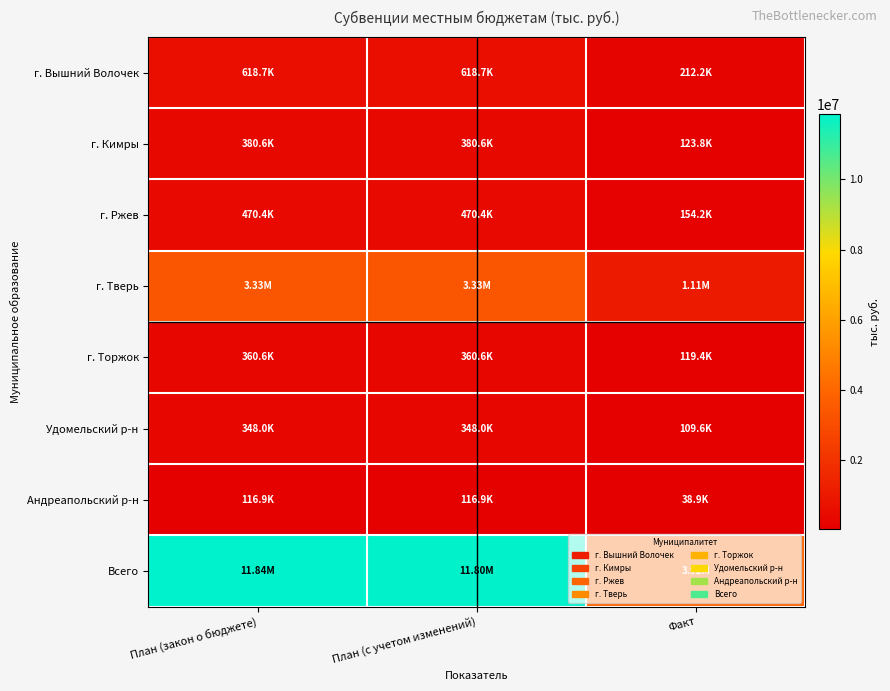

Reading right to left, extract all data points from this chart.

г. Вышний Волочек: Факт=212210.4	План (с учетом изменений)=618711.8	План (закон о бюджете)=618711.8
г. Кимры: Факт=123786.8	План (с учетом изменений)=380642.8	План (закон о бюджете)=380642.8
г. Ржев: Факт=154183.1	План (с учетом изменений)=470449.3	План (закон о бюджете)=470449.3
г. Тверь: Факт=1108971.6	План (с учетом изменений)=3327998.0	План (закон о бюджете)=3327998.0
г. Торжок: Факт=119367.7	План (с учетом изменений)=360607.1	План (закон о бюджете)=360607.1
Удомельский р-н: Факт=109646.8	План (с учетом изменений)=348022.2	План (закон о бюджете)=348022.2
Андреапольский р-н: Факт=38884.2	План (с учетом изменений)=116926.9	План (закон о бюджете)=116871.9
Всего: Факт=3923025.5	План (с учетом изменений)=11801421.3	План (закон о бюджете)=11842418.0